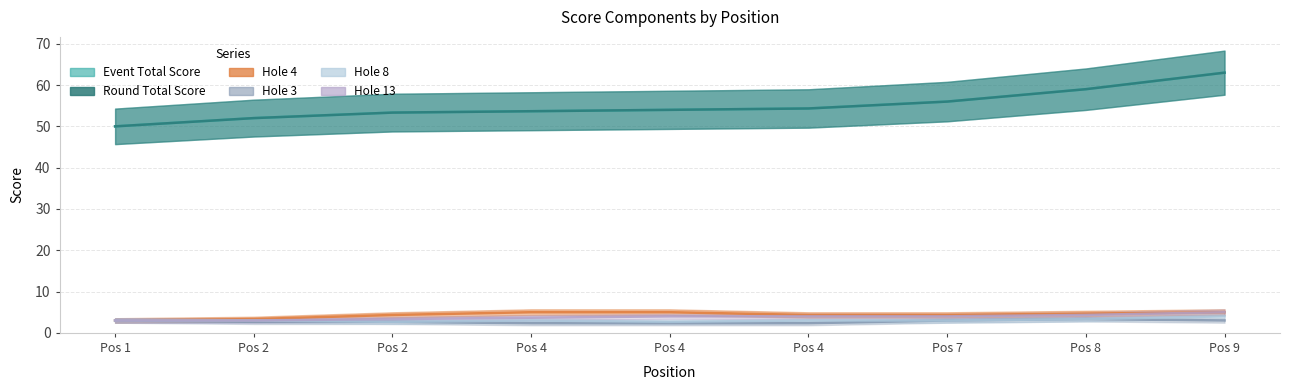

Count the hole_3 values in the range 2 to 3.

8